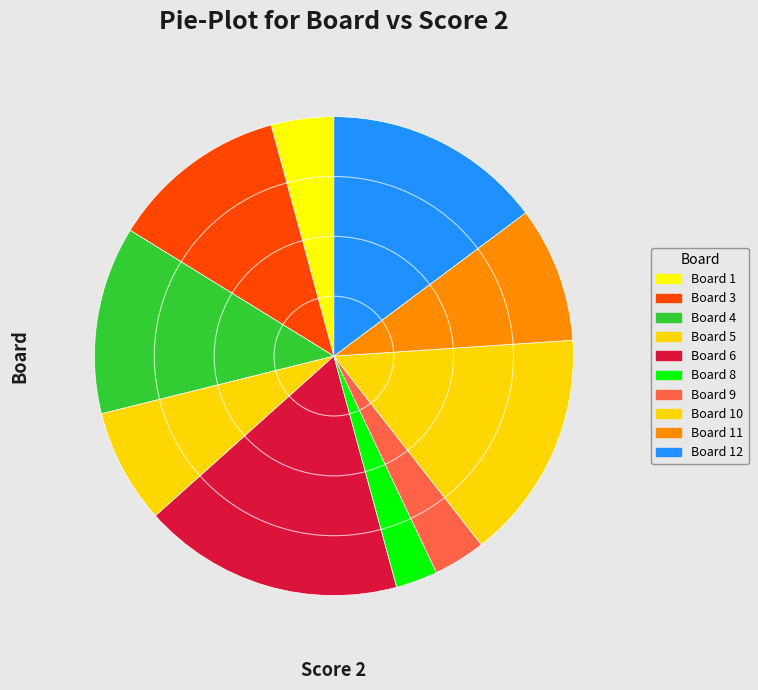

Count the number of slices in the pie.

10